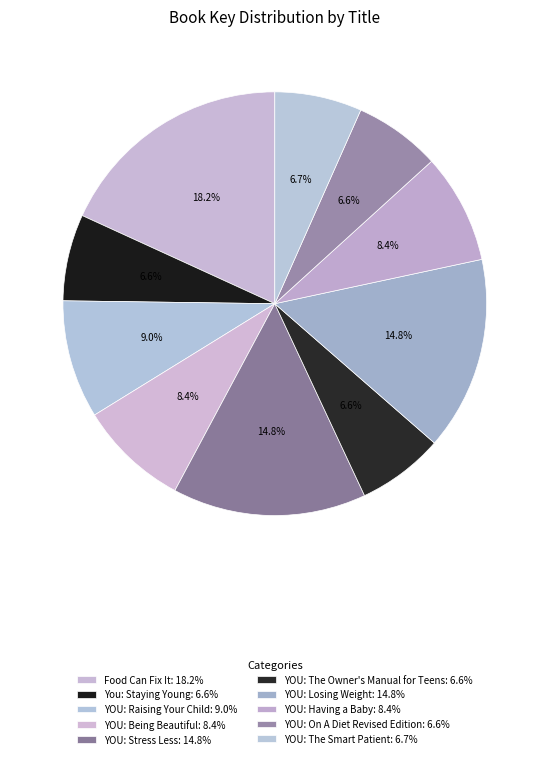

What percentage is the YOU: On A Diet Revised Edition slice, to the nearest percent?

7%